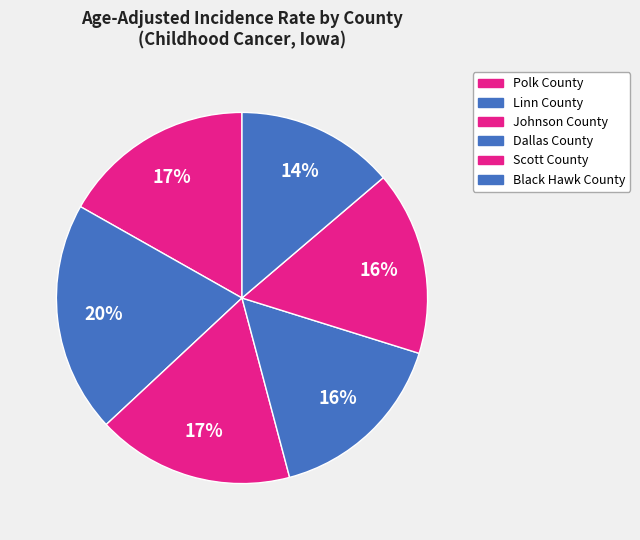

Which slice is the largest?

Linn County